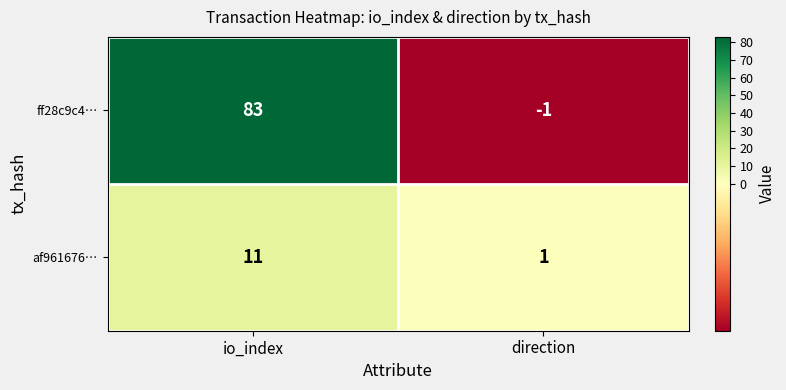

Rank the series by their average value, from lowest to highest.

af961676…, ff28c9c4…